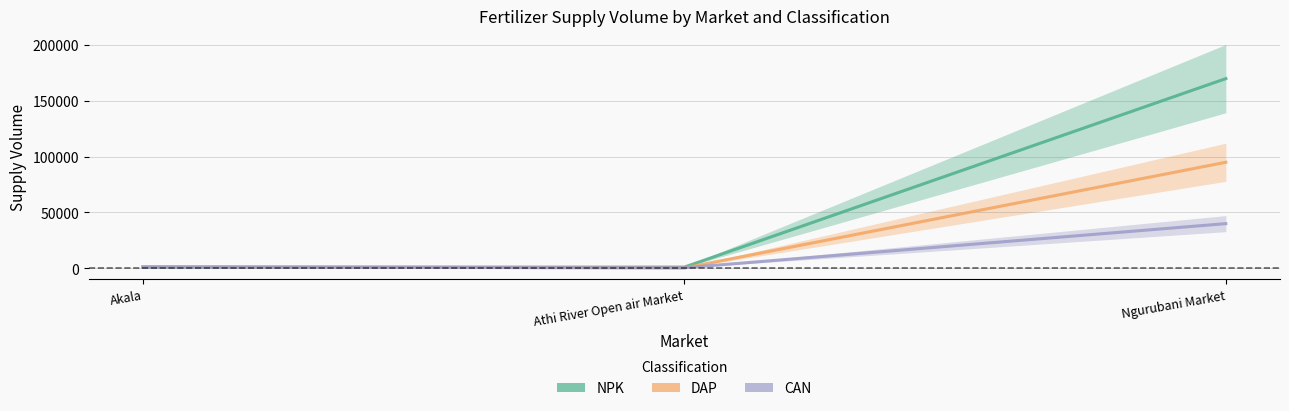

Rank the series by their maximum value, from lowest to highest.

CAN, DAP, NPK